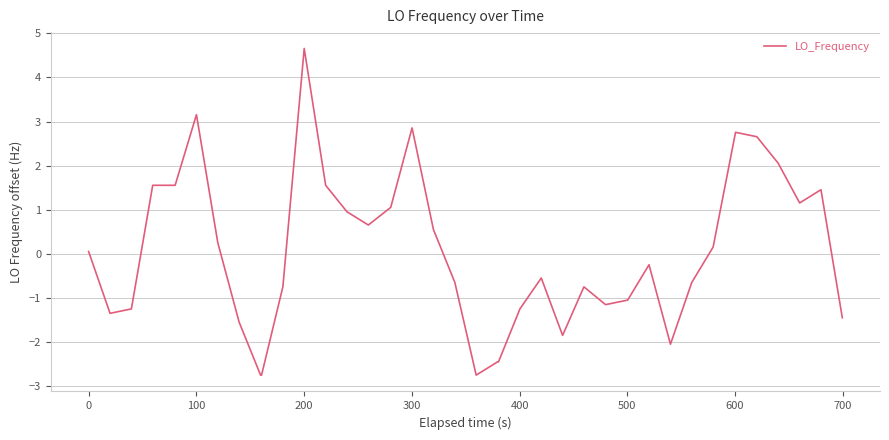

Does the chart display data point markers on the line(s)?

No